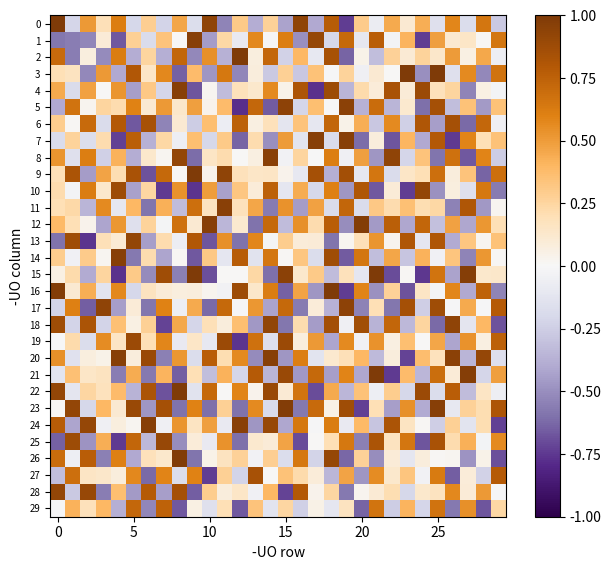

At which category is the sum across all series the highest?

25